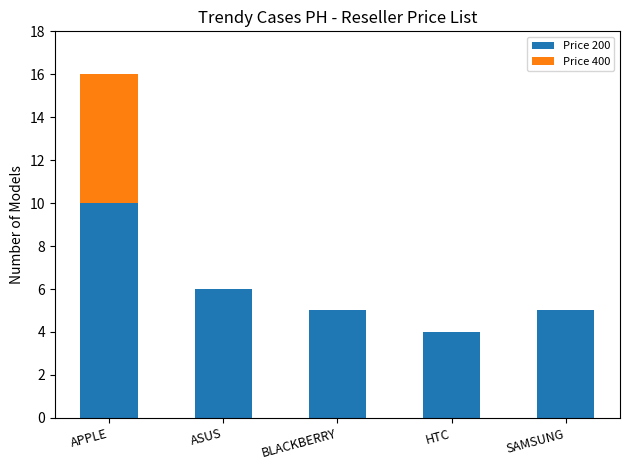

What are all the series names shown in the legend?

Price 200, Price 400